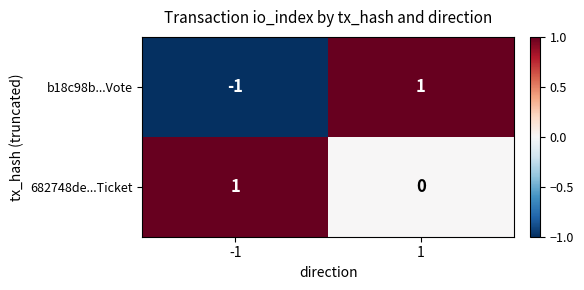

Reading left to right, what are all the values shown in this chart?

b18c98b...Vote: -1=-1	1=1
682748de...Ticket: -1=1	1=0